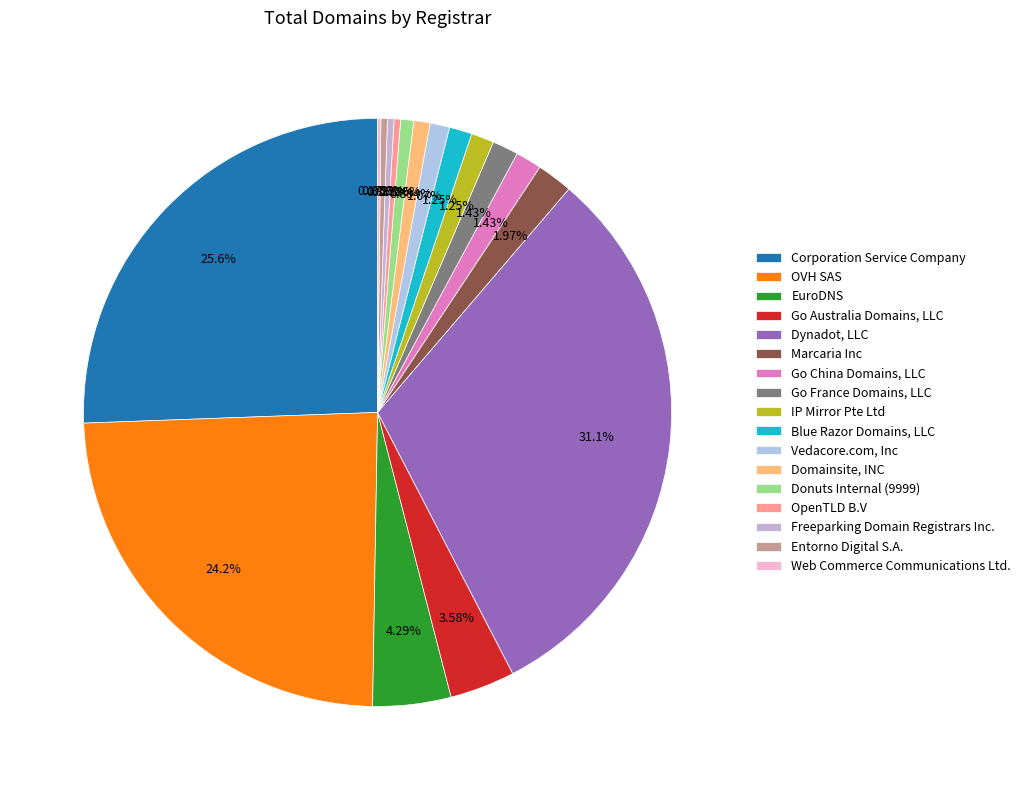

To the nearest percent, what is the average slice percentage?

6%